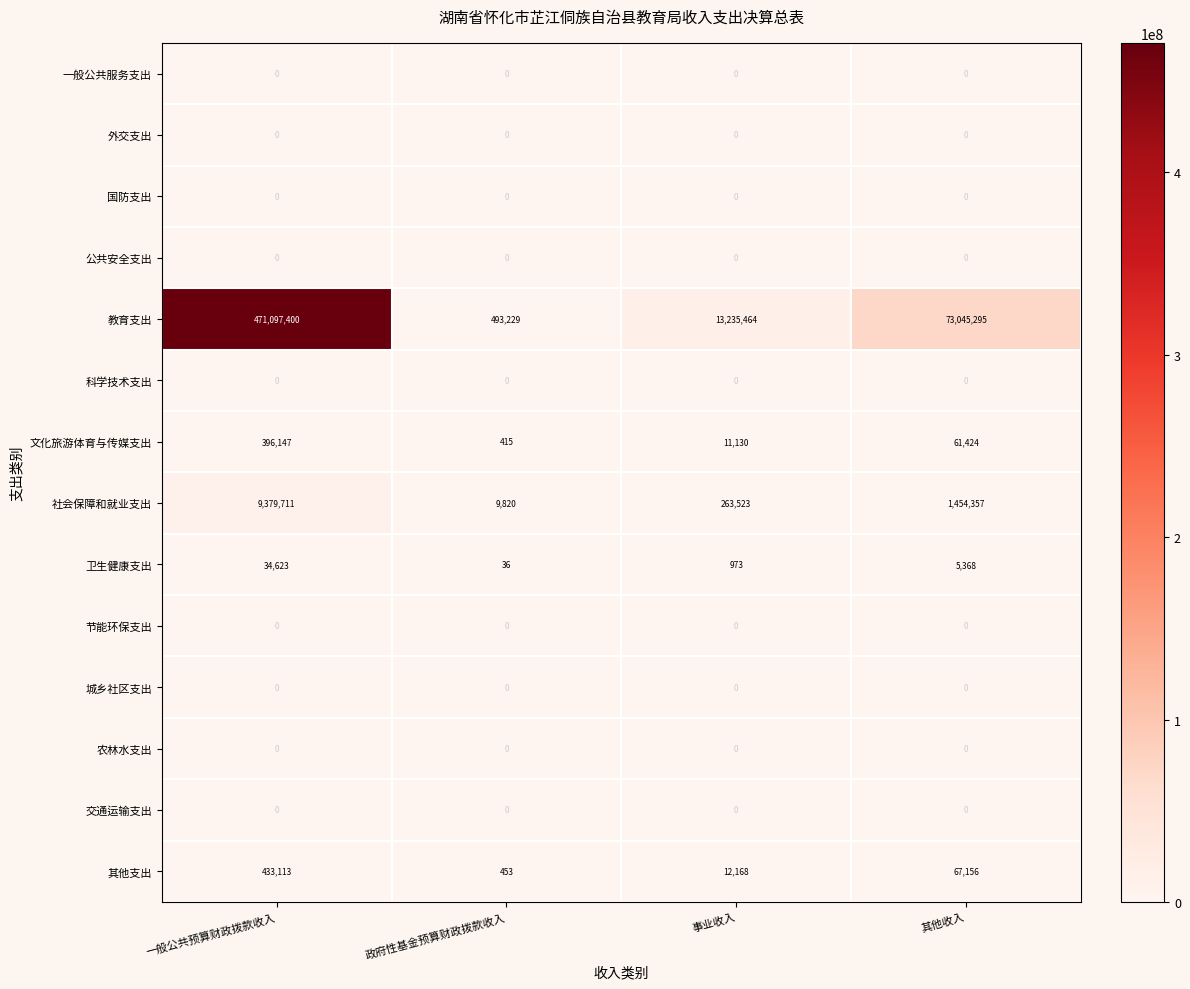

The value of 文化旅游体育与传媒支出 at 事业收入 is 5918. True or false?

False